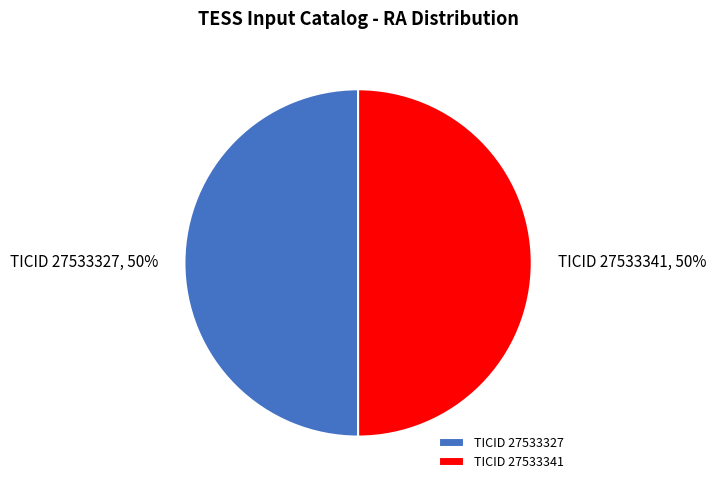

To the nearest percent, what portion does TICID 27533327 represent?

50%